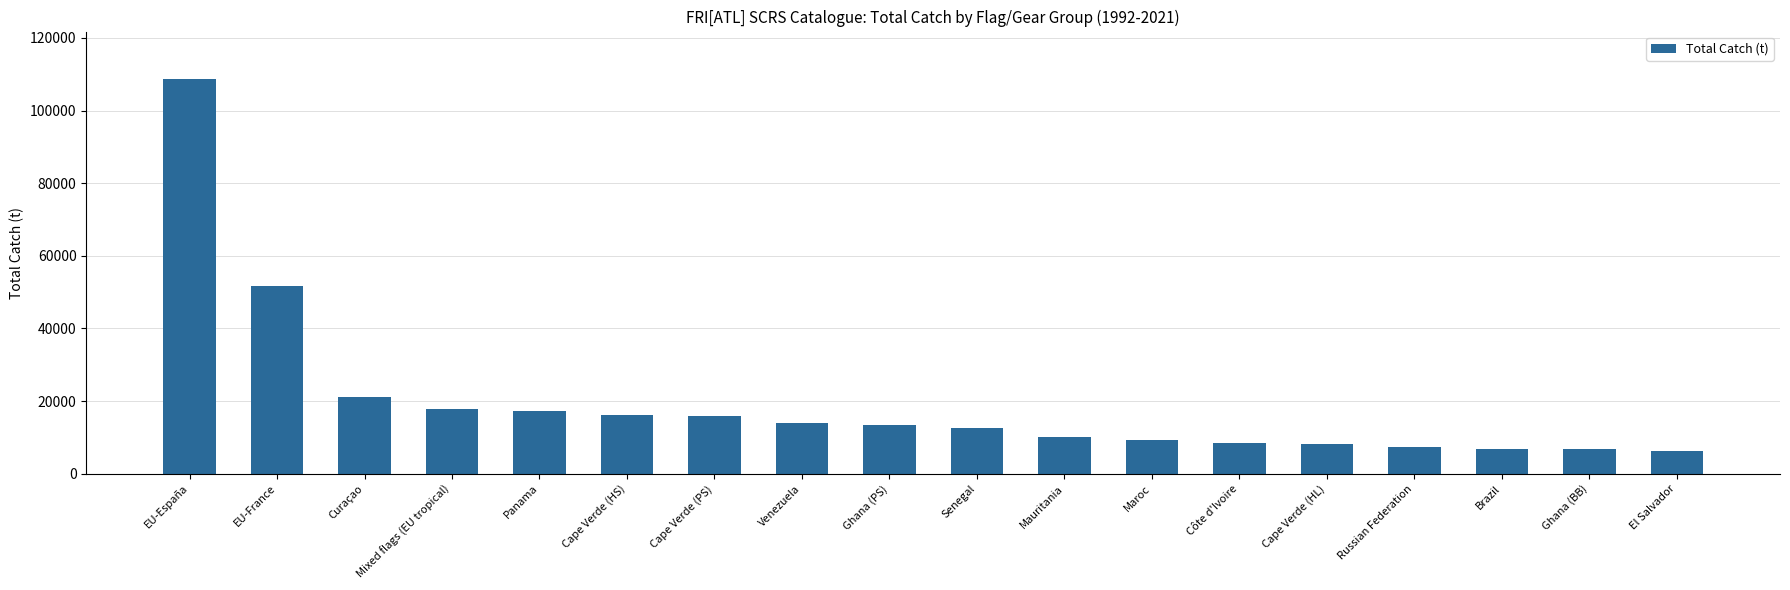

How many values are below 13510?

9